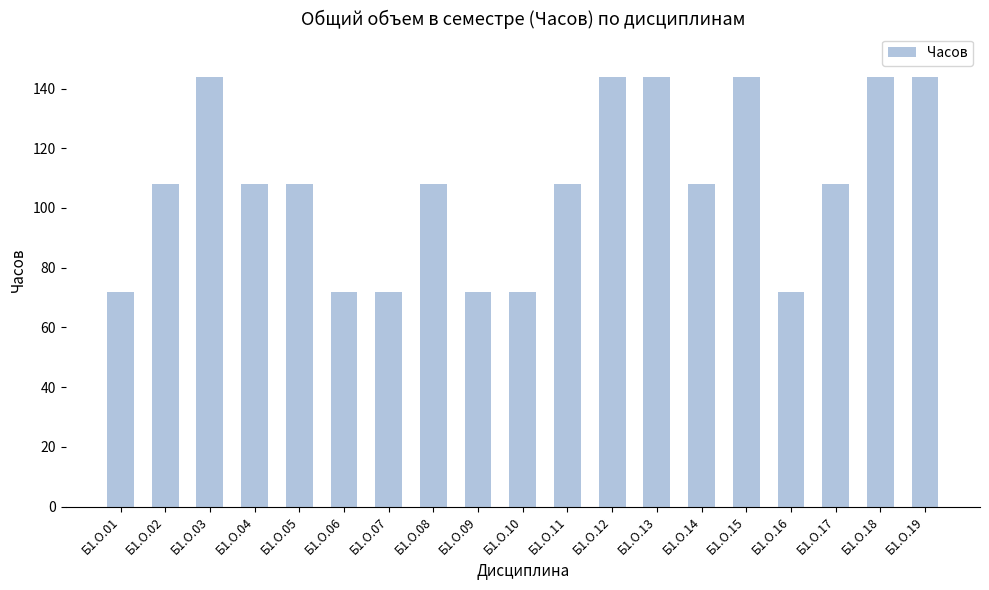

Which has a higher value, Б1.О.12 or Б1.О.14?

Б1.О.12